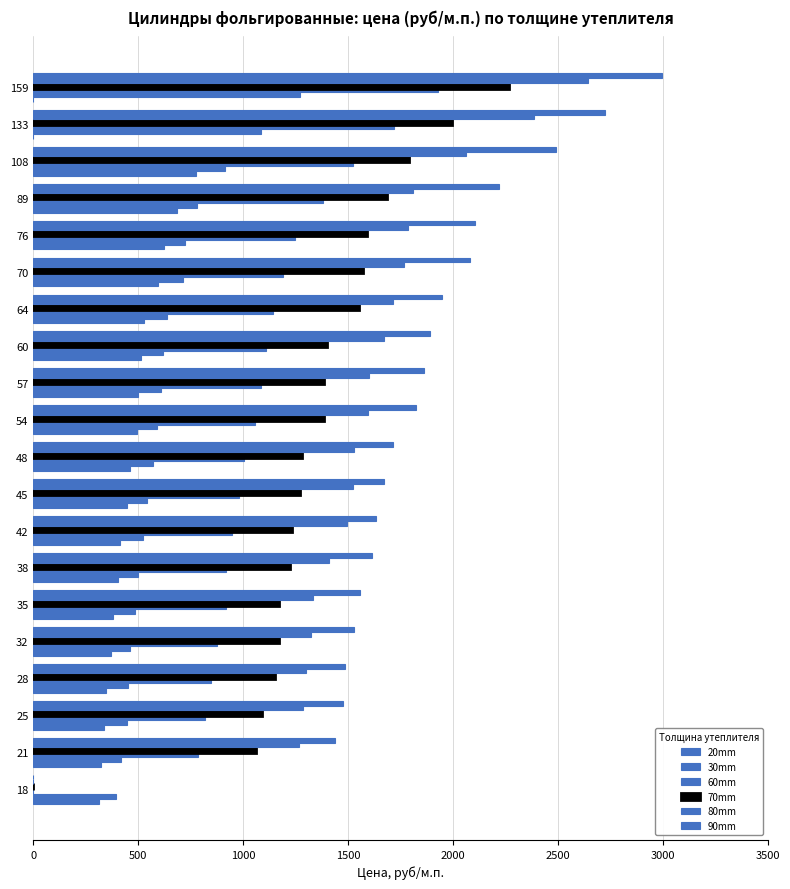

Count the number of data series in this chart.

6